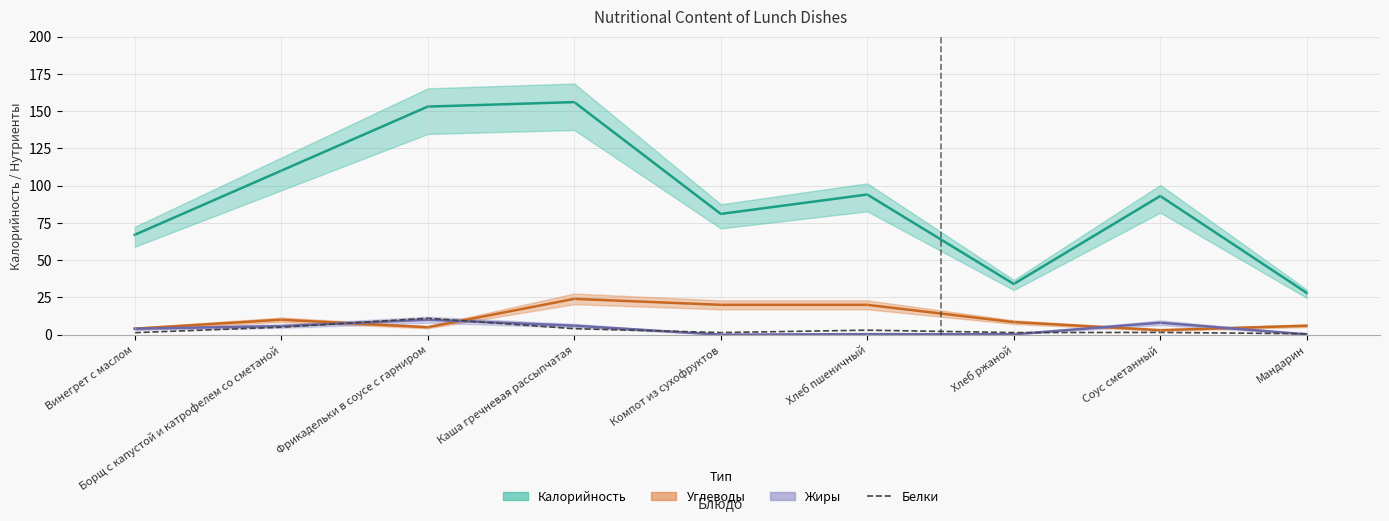

Where is the first local minimum?

Компот из сухофруктов